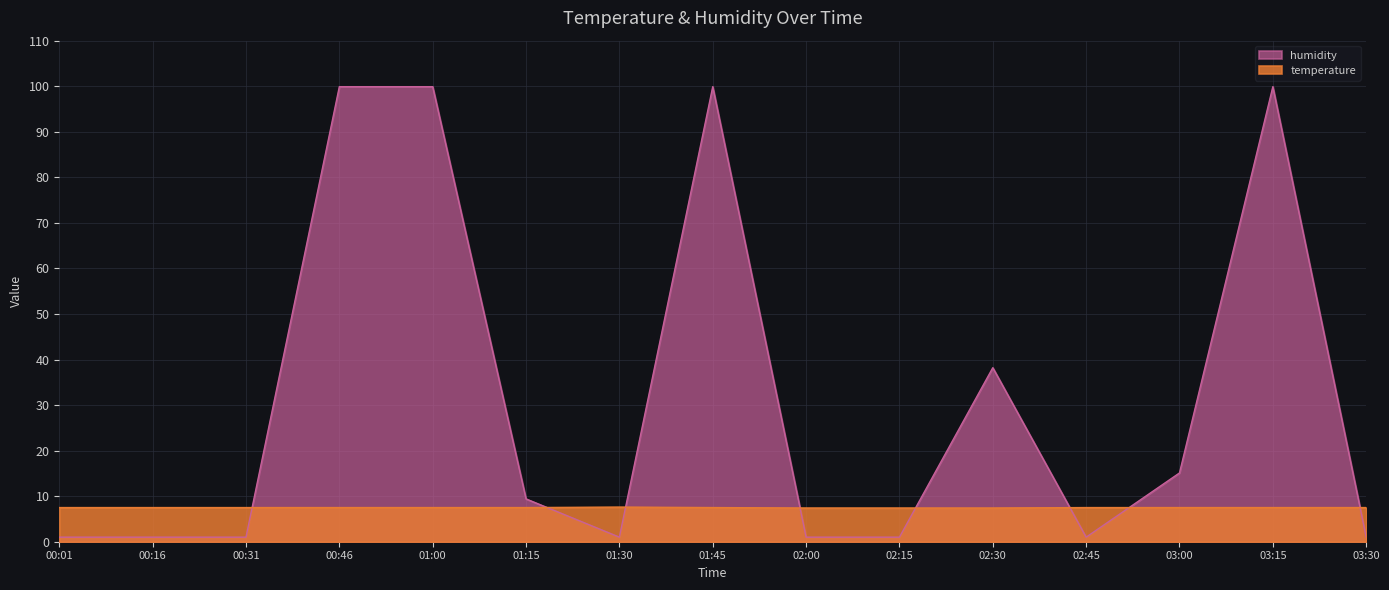

The value of humidity at 02:45 is 1.8. True or false?

False